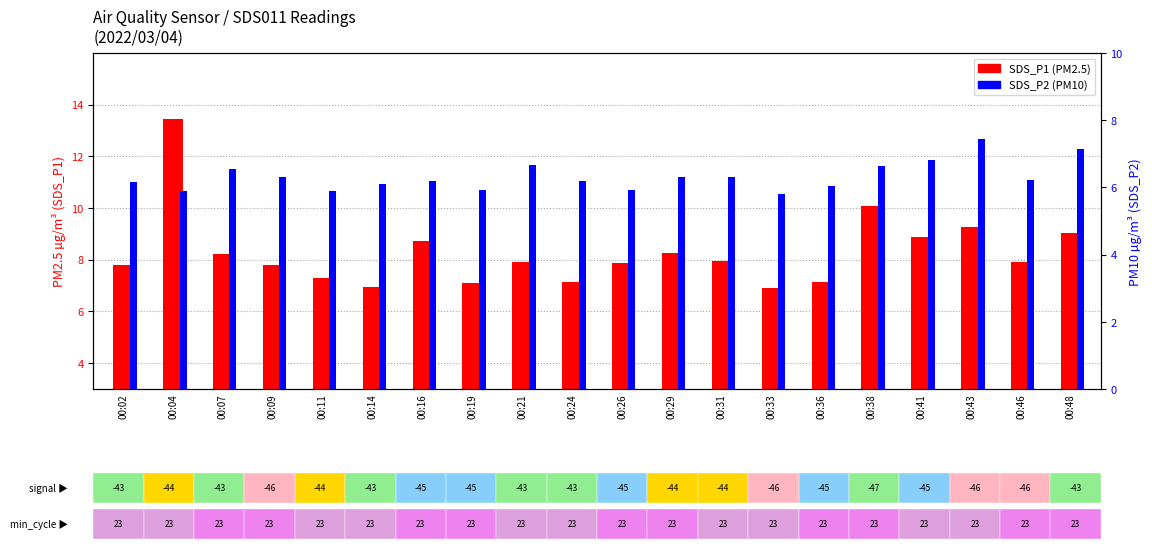

Reading left to right, extract all data points from this chart.

SDS_P1 (PM2.5): 00:02=7.8	00:04=13.4	00:07=8.2	00:09=7.8	00:11=7.3	00:14=6.9	00:16=8.7	00:19=7.1	00:21=7.9	00:24=7.2	00:26=7.9	00:29=8.2	00:31=8.0	00:33=6.9	00:36=7.2	00:38=10.1	00:41=8.9	00:43=9.3	00:46=7.9	00:48=9.1
SDS_P2 (PM10): 00:02=6.2	00:04=5.9	00:07=6.5	00:09=6.3	00:11=5.9	00:14=6.1	00:16=6.2	00:19=5.9	00:21=6.7	00:24=6.2	00:26=5.9	00:29=6.3	00:31=6.3	00:33=5.8	00:36=6.0	00:38=6.7	00:41=6.8	00:43=7.4	00:46=6.2	00:48=7.2